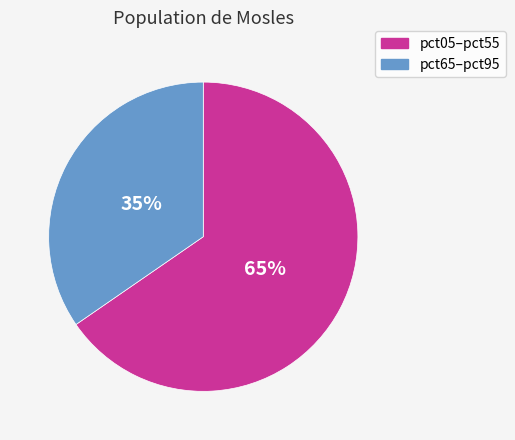

To the nearest percent, what is the average slice percentage?

50%